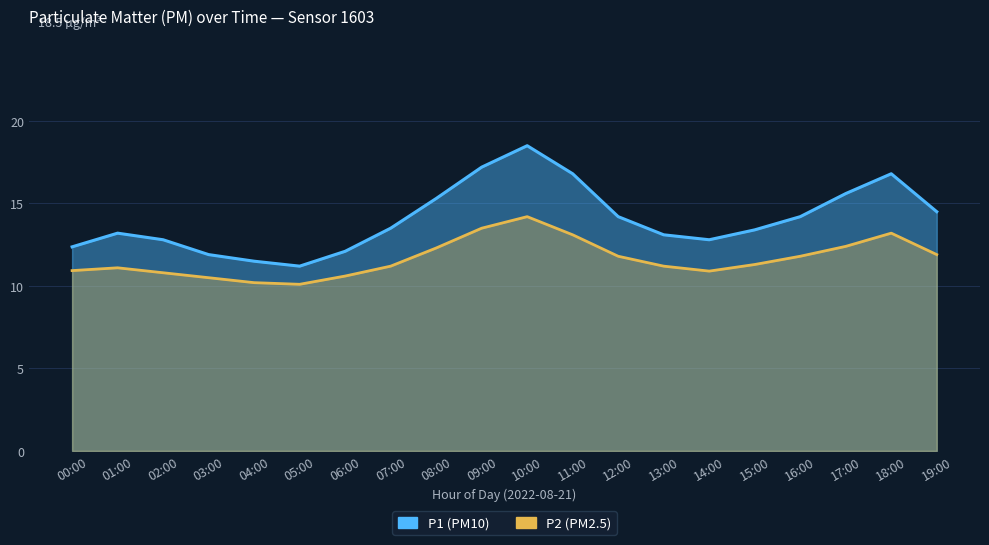

True or false: P1 and P2 cross at least once.

False